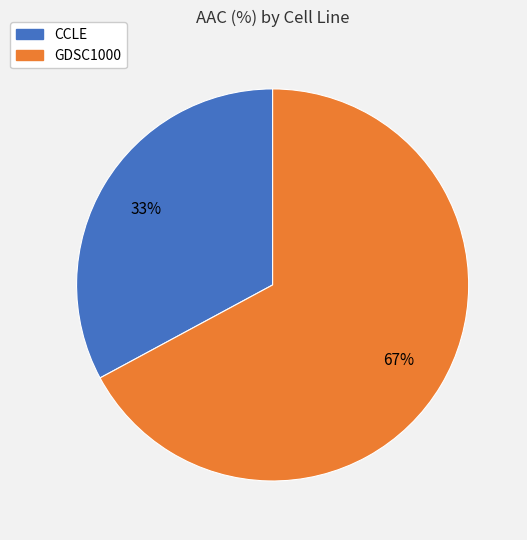

The GDSC1000 slice represents 67% of the pie. True or false?

True